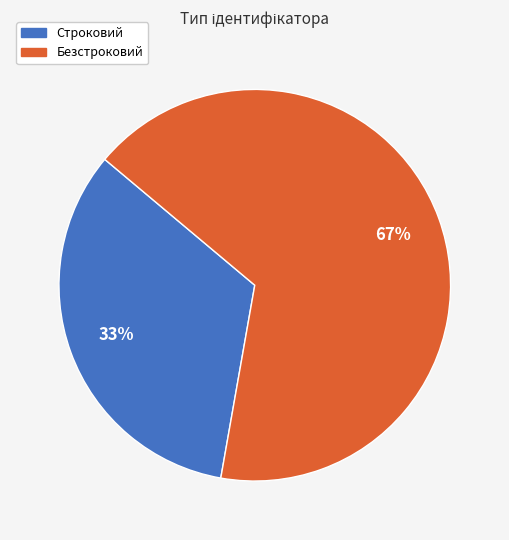

Does Строковий account for over 50% of the chart?

No